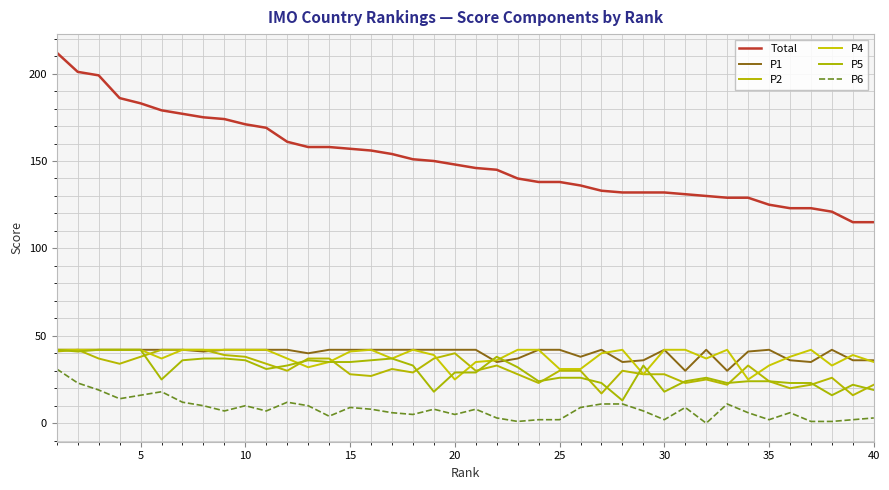

How many interior local valleys does the P5 series have?

9